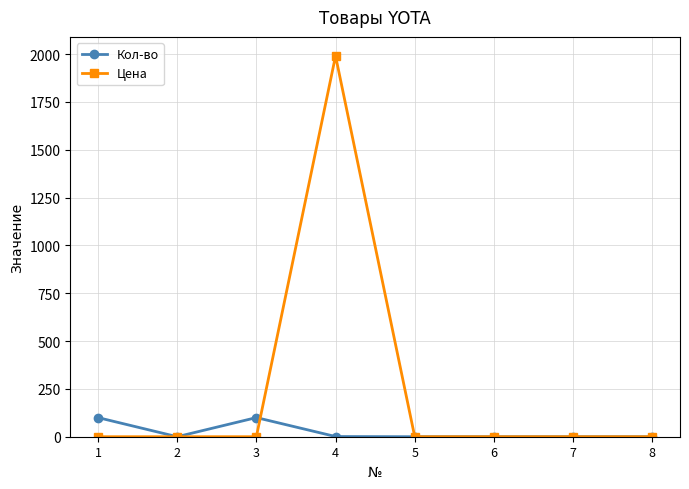

What is the maximum value for Цена?

1990